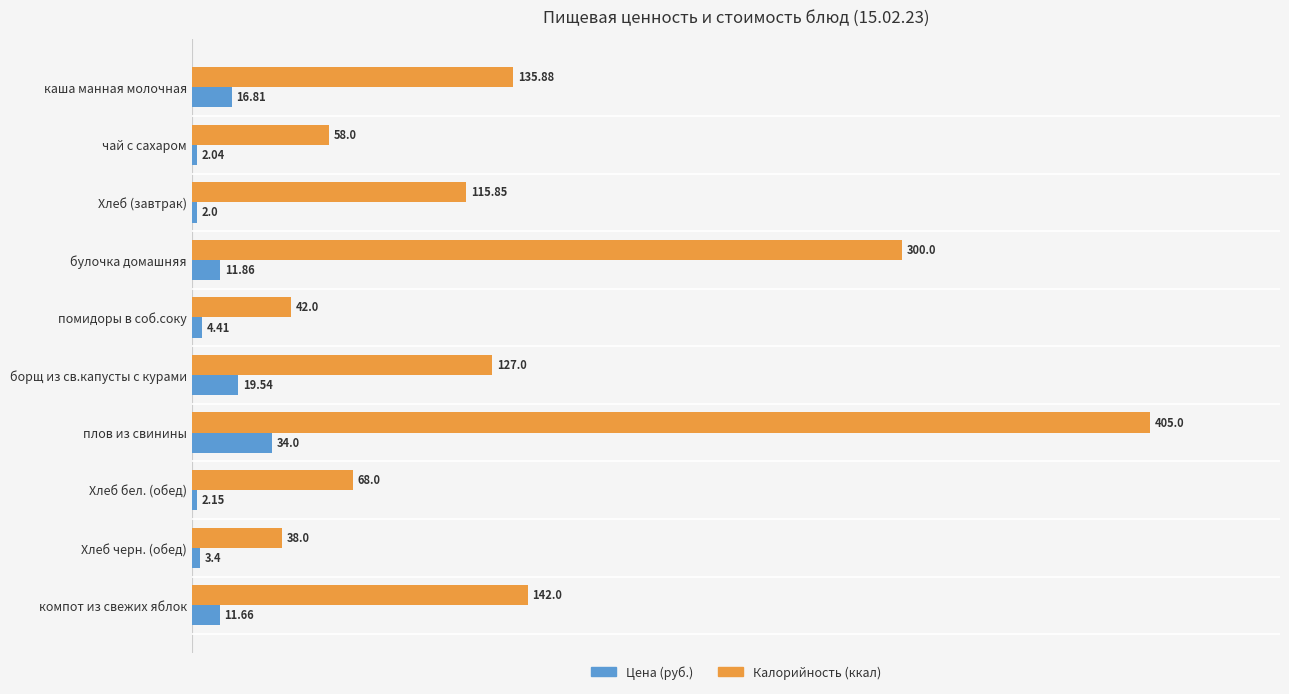

How many values in the Цена (руб.) series are below 11?

5